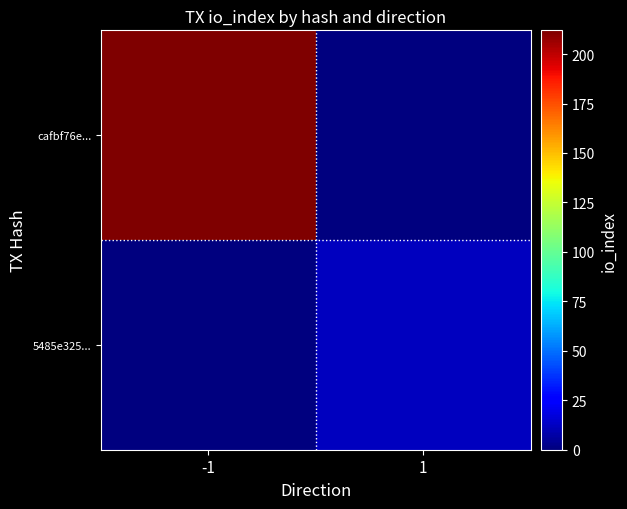

How many distinct data groups are displayed?

2